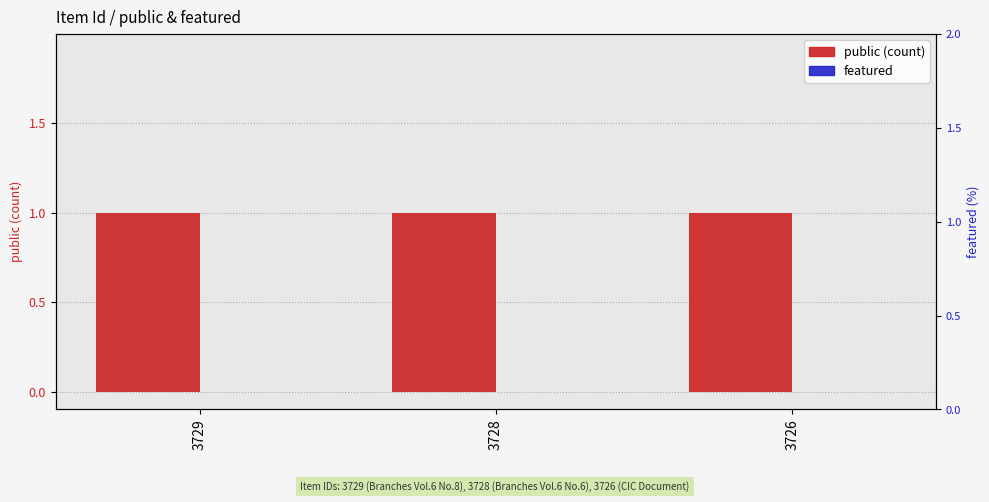

How many bars are there in each group?

2